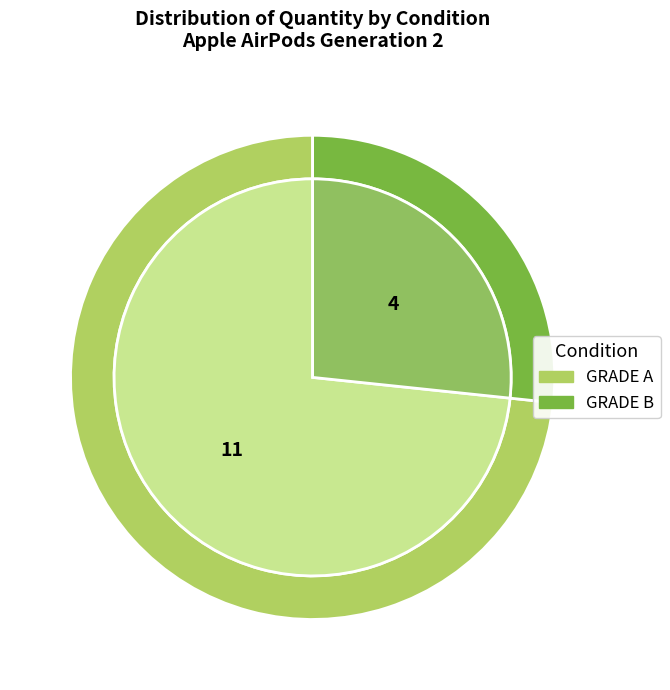

What percentage is NOT represented by GRADE B?

73.3%